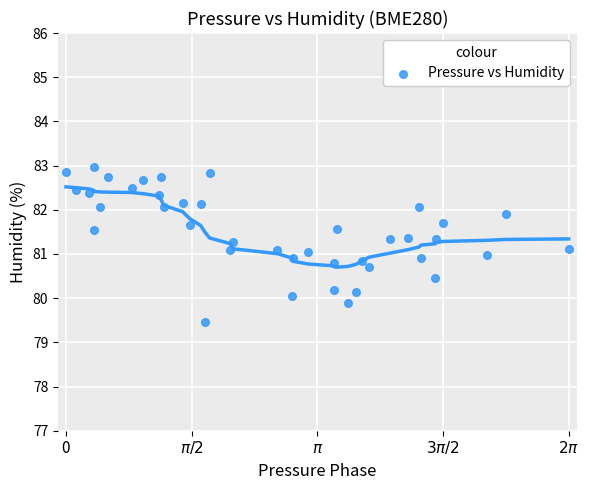

What is the range of X values (max minus min)?

6.3